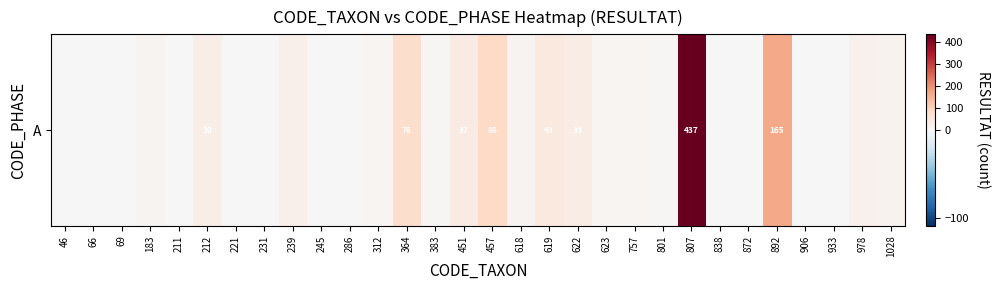

True or false: the data shows 33 at 622.

True